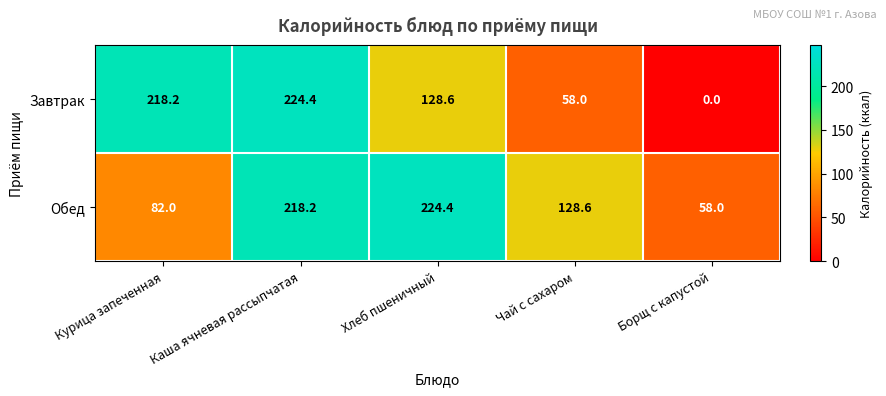

At Борщ с капустой, list the series in order from largest to smallest.

Обед, Завтрак